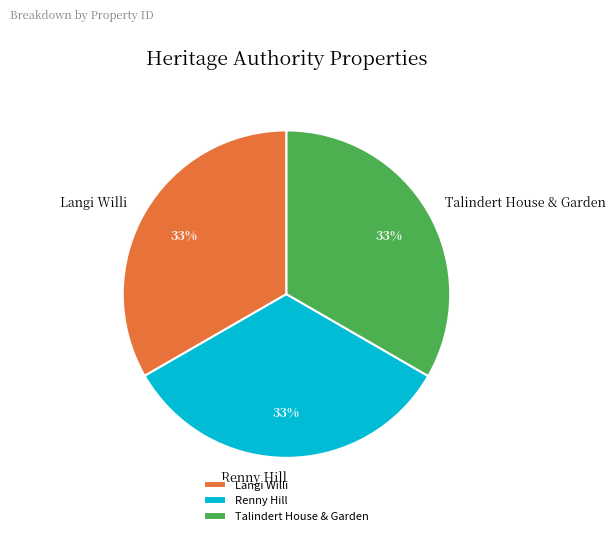

To the nearest percent, what is the average slice percentage?

33%